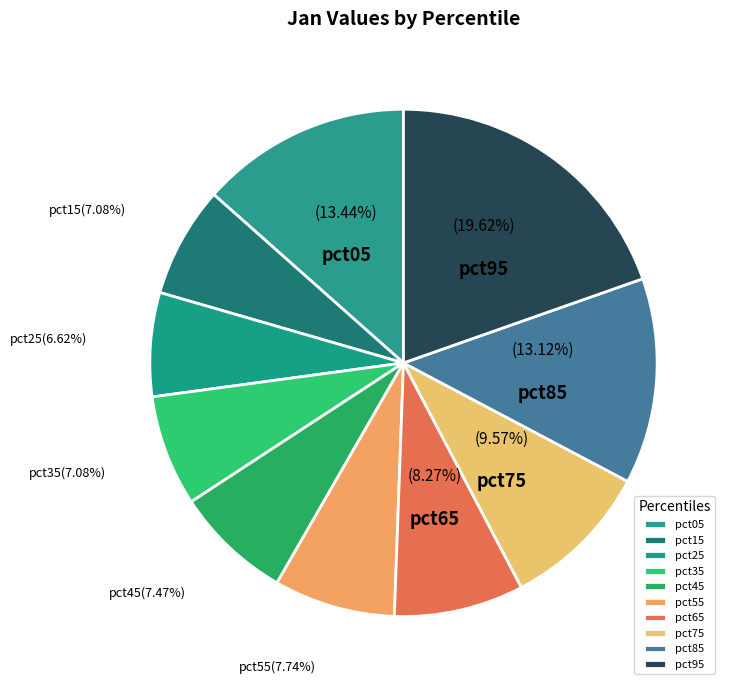

Which category has the biggest portion of the pie?

pct95